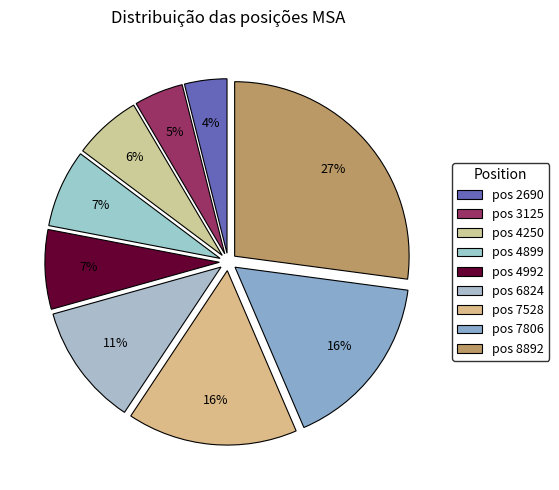

Count the number of slices in the pie.

9